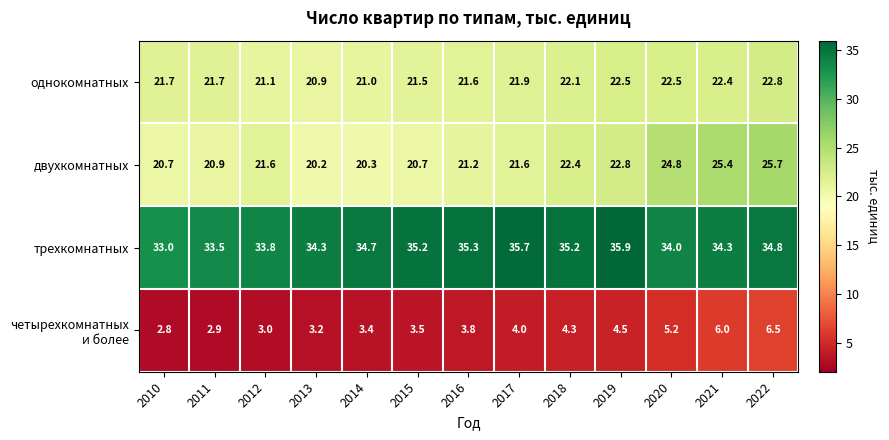

How many data points does each series have?

13